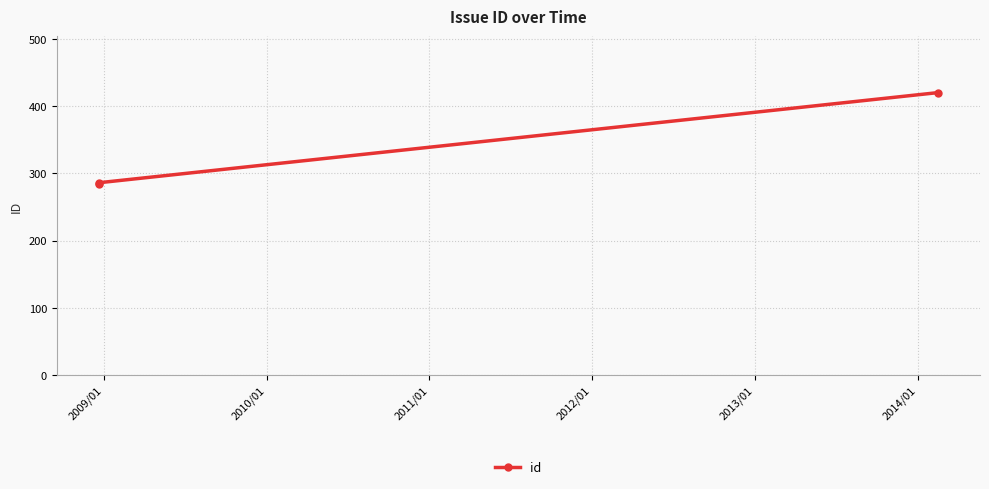

How many values are below 286?

1